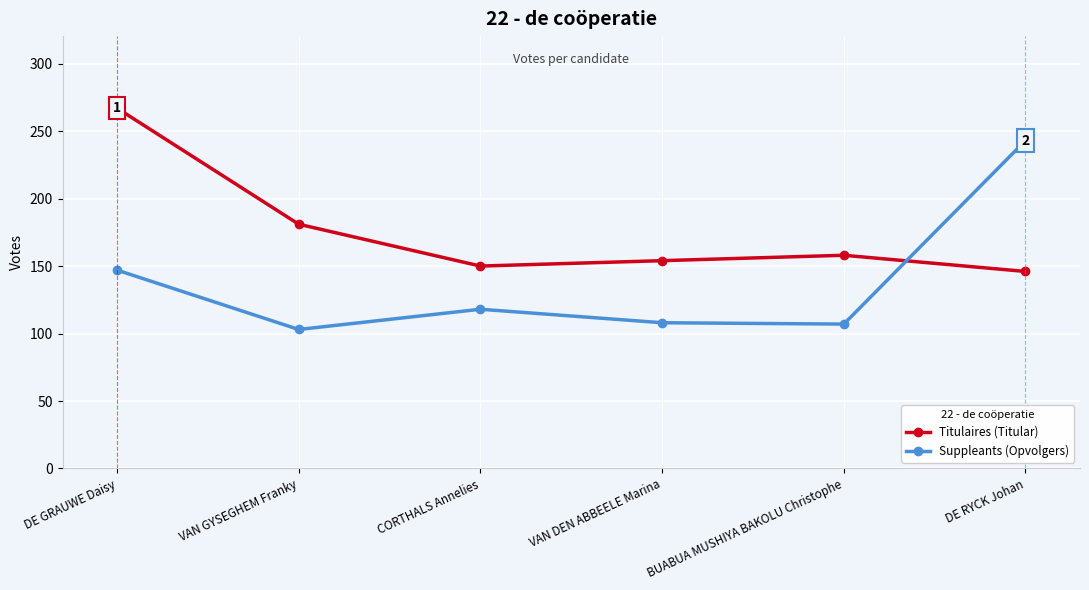

Rank the series at CORTHALS Annelies from lowest to highest value.

Suppleants (Opvolgers), Titulaires (Titular)